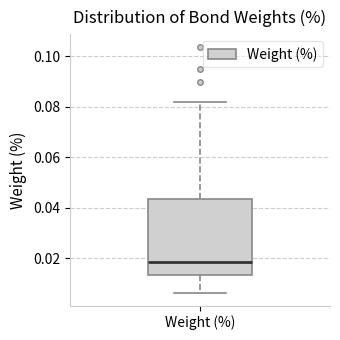

Transcribe this box plot: give where the median line is, the range the box spans, and where the two whiskers end, as read against the y-axis. The values are not printed on the chart, so give them approximately, as read against the axis.

median 0.018, box 0.014 to 0.044, whiskers 0.006 to 0.082